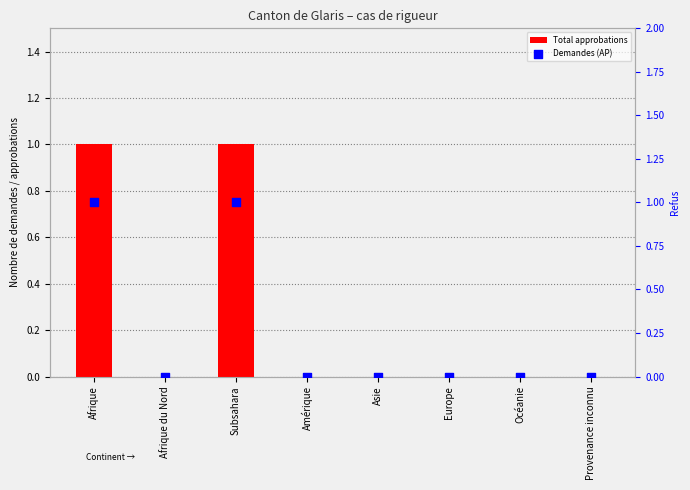

Between Afrique and Asie, which is larger?

Afrique